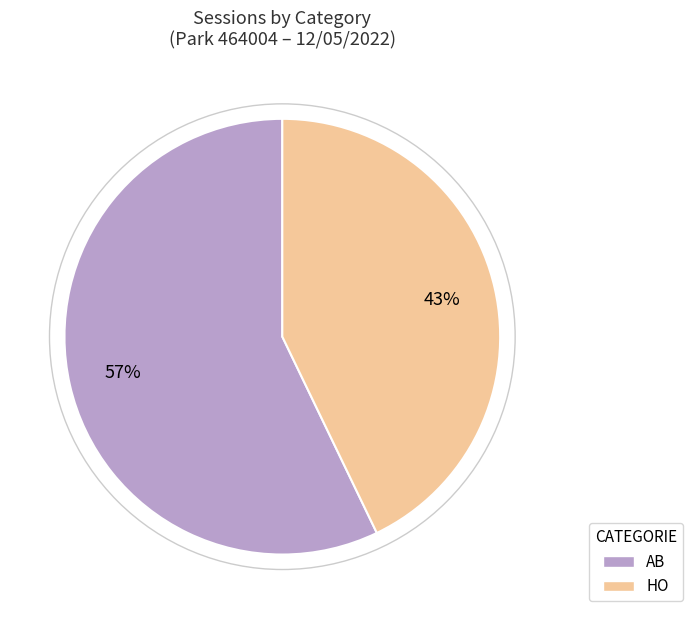

Combined, do AB and HO account for over 50%?

Yes